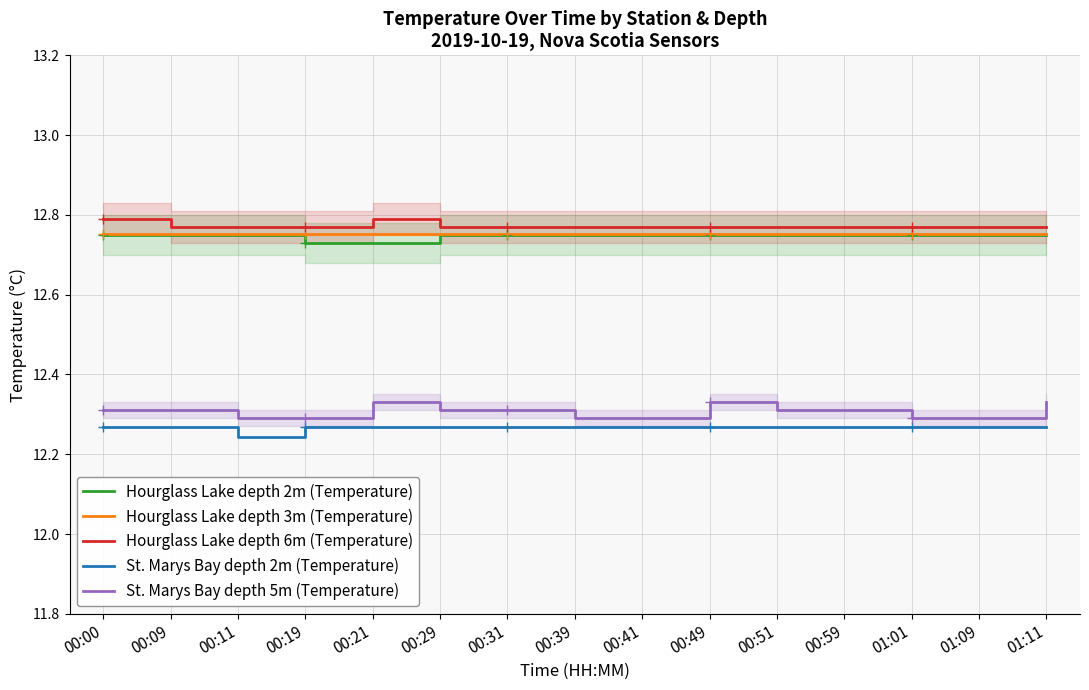

True or false: St. Marys Bay depth 5m (Temperature) has more than 1 points higher than both neighbors.

True